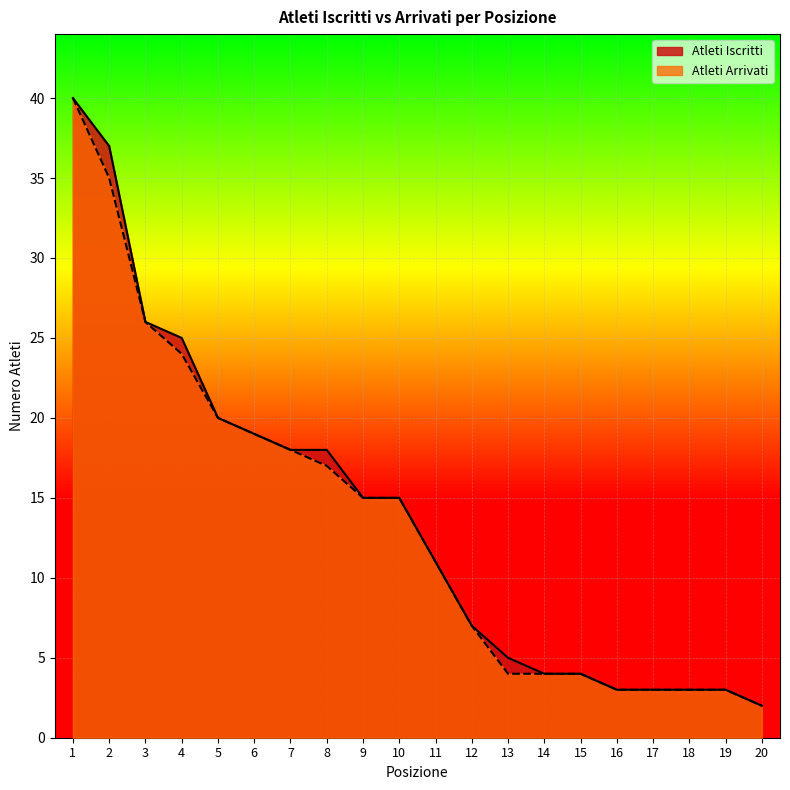

What is the difference between the maximum and minimum values in the Atleti Iscritti series?

38